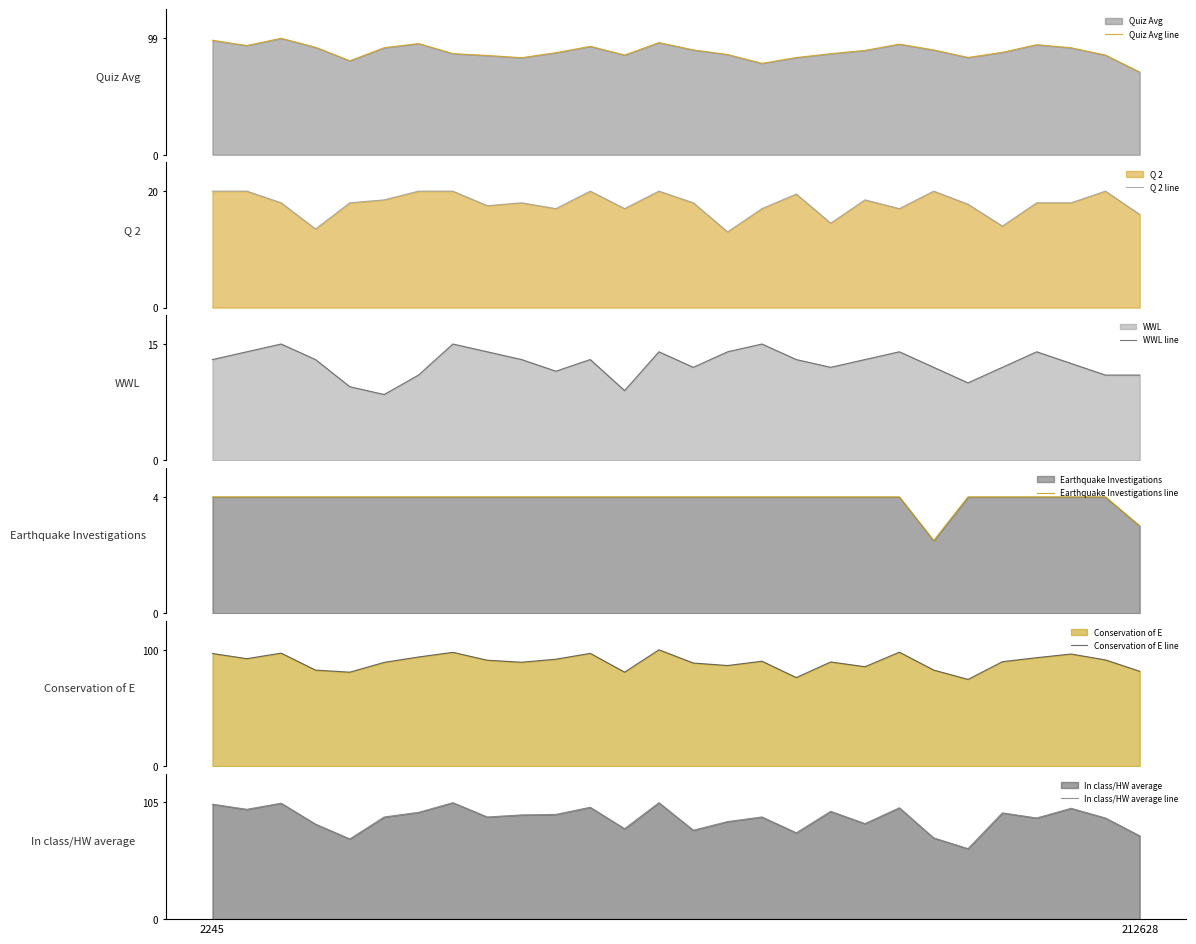

Where is Conservation of E line nearest to the value 87?

15